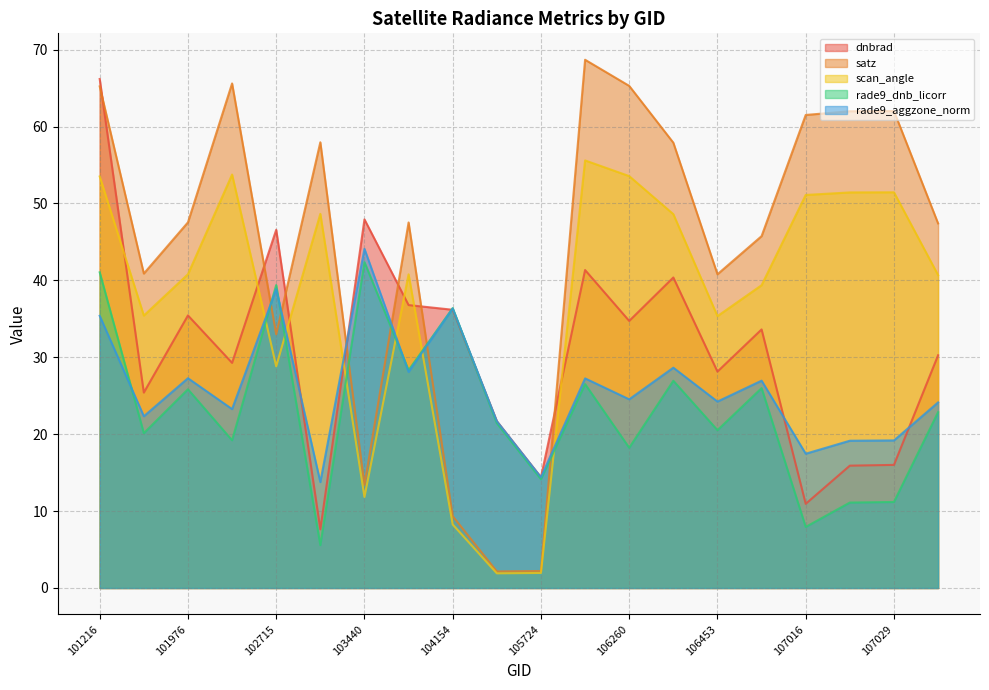

What is the minimum value shown in the chart?

1.9